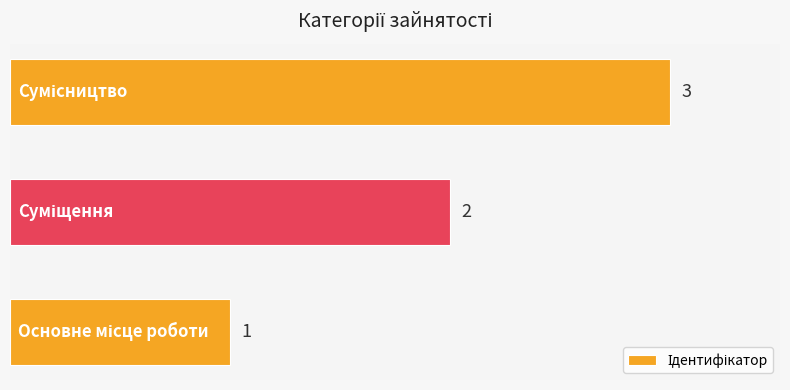

Count the values in the range 1 to 3.

3